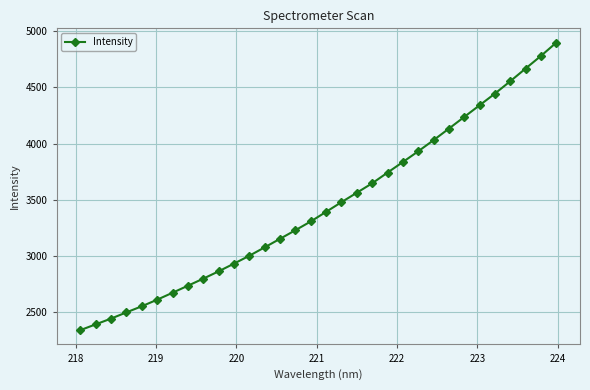

What is the maximum value shown in the chart?

4899.8